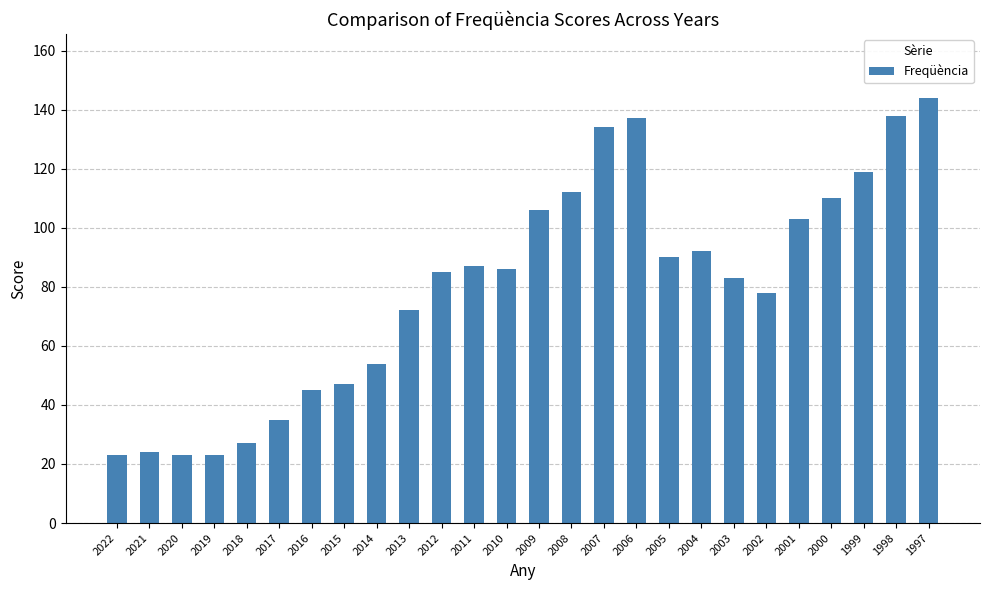

Which category has the highest value across all series?

1997